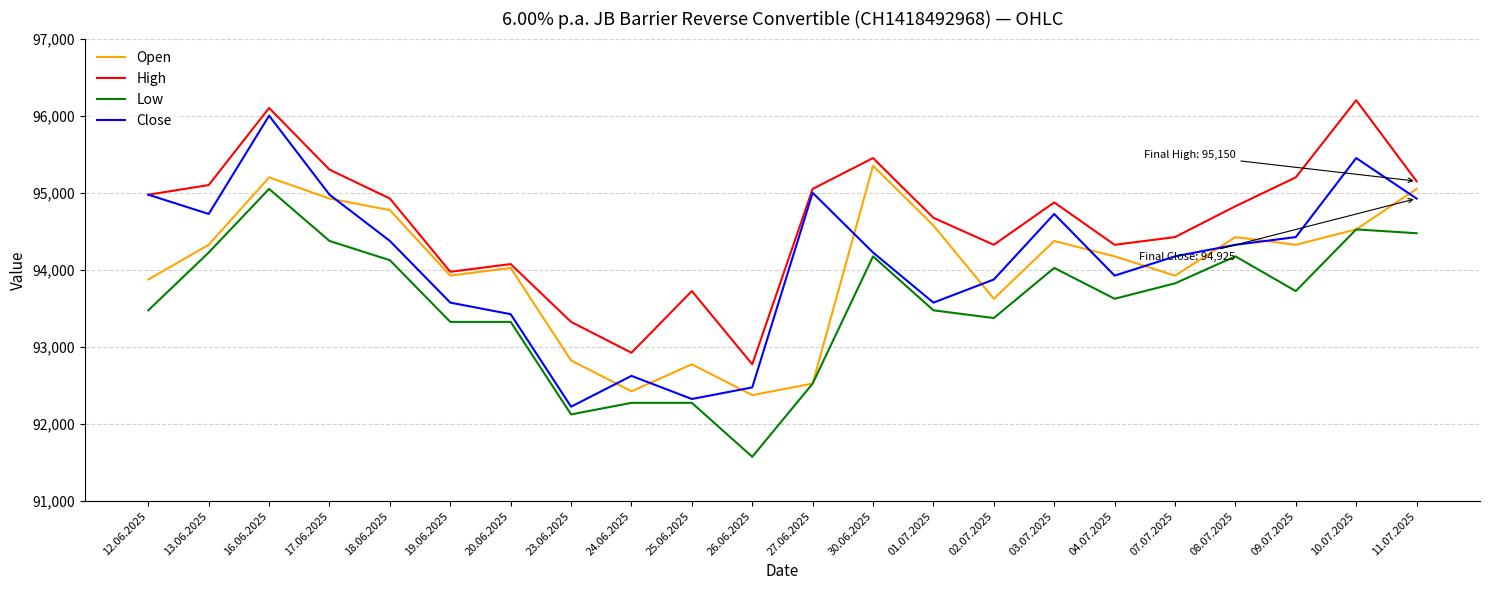

True or false: Low and High cross at least once.

False